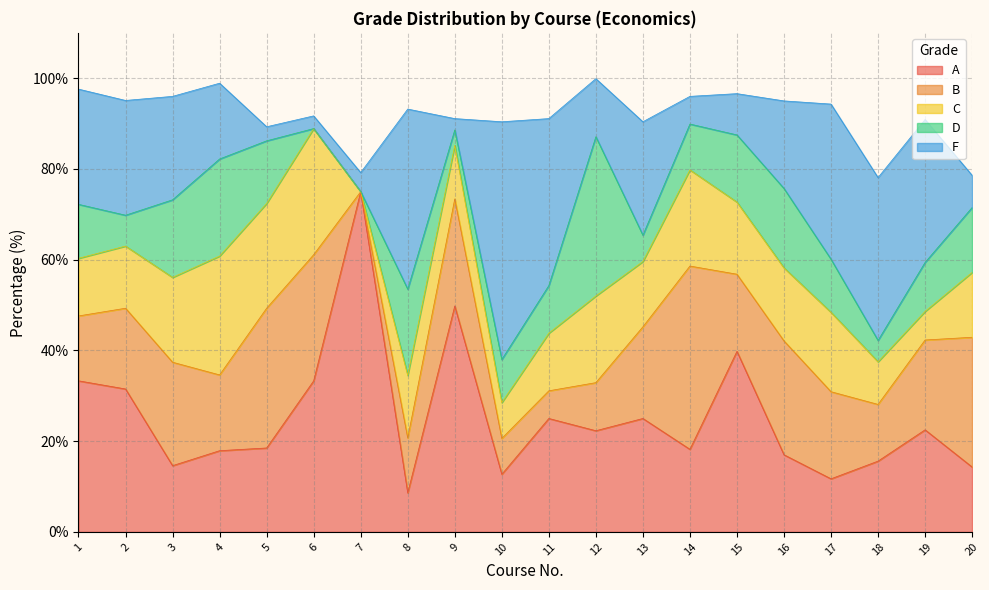

At which category is the sum across all series the highest?

12